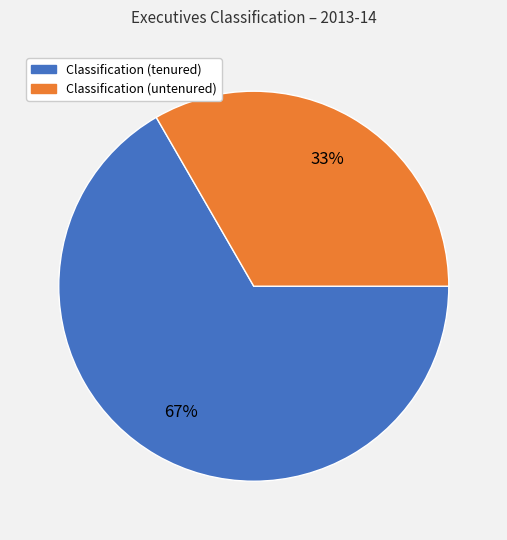

Is there a majority slice in this chart?

Yes